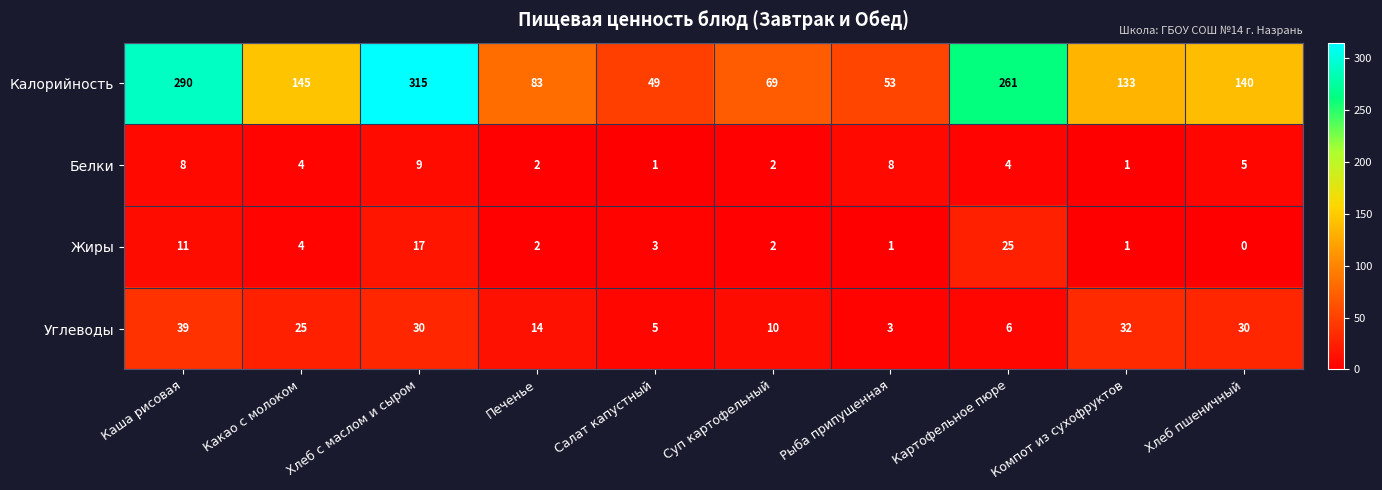

How many values in the Жиры series are below 3?

5